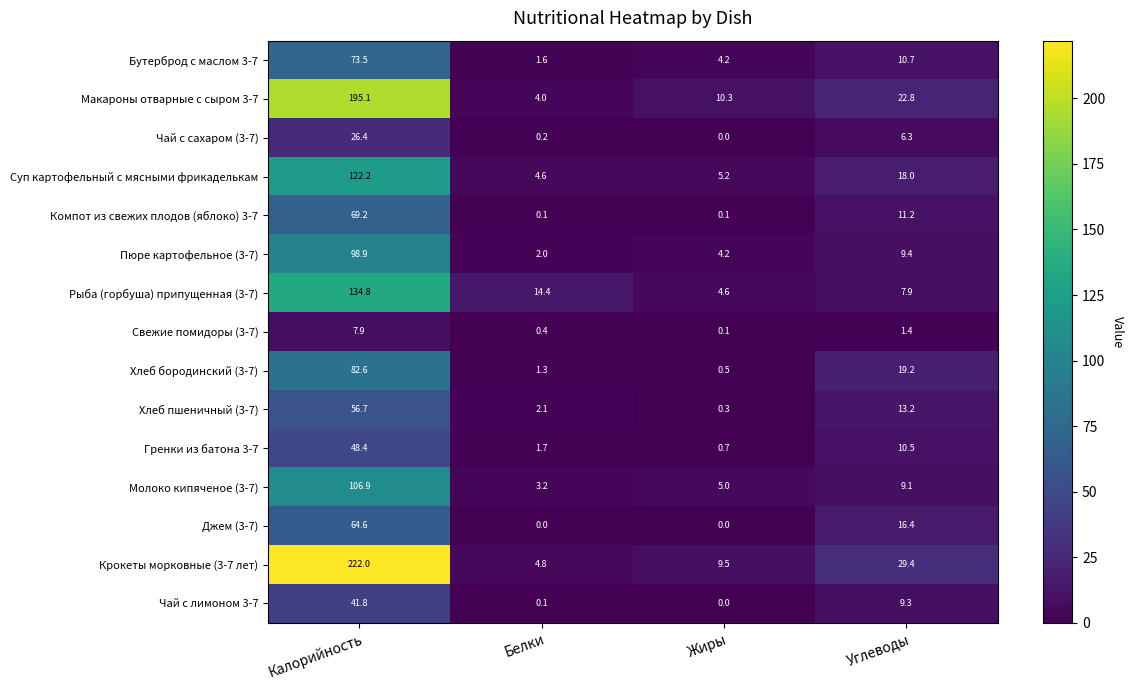

Where is Молоко кипяченое (3-7) nearest to the value 55?

Углеводы